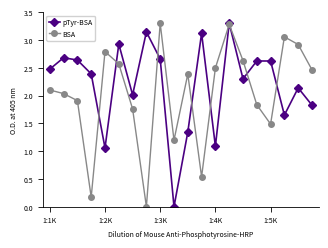

How many values in the BSA series exceed 2?

12